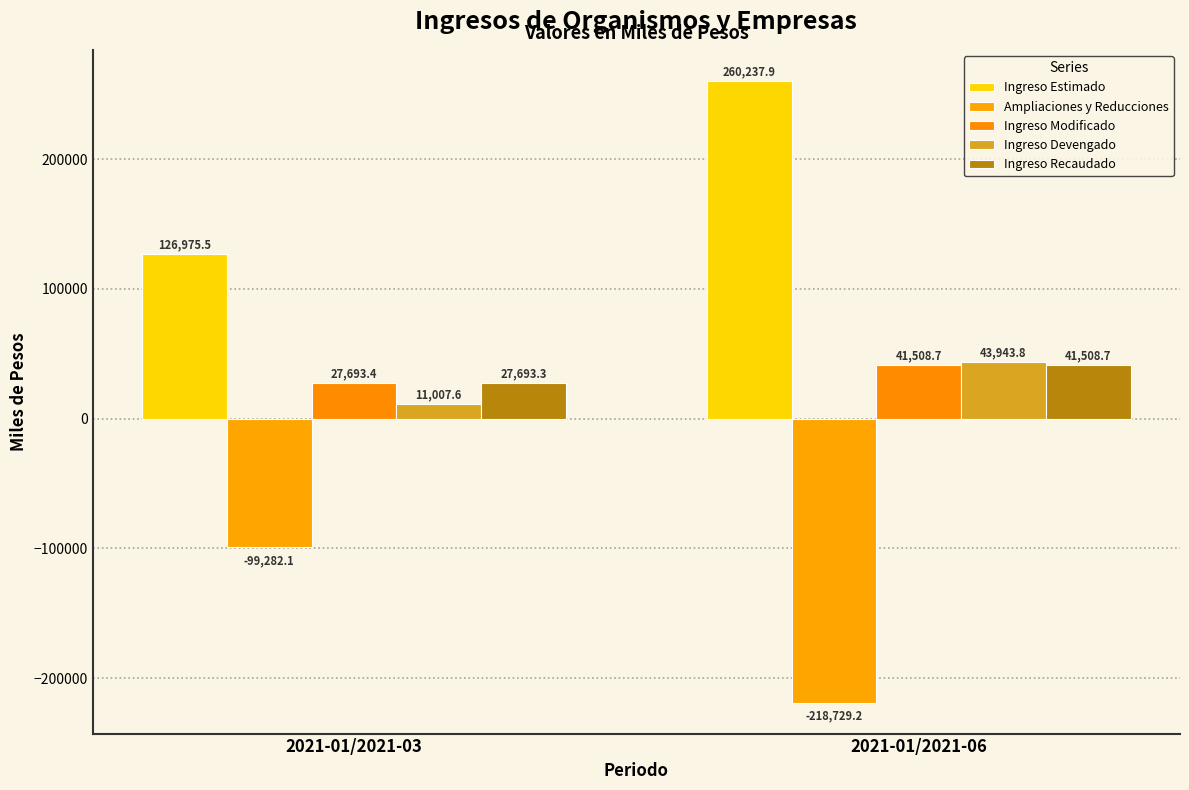

The Ingreso Devengado series shows 43943.8 at 2021-01/2021-06. True or false?

True